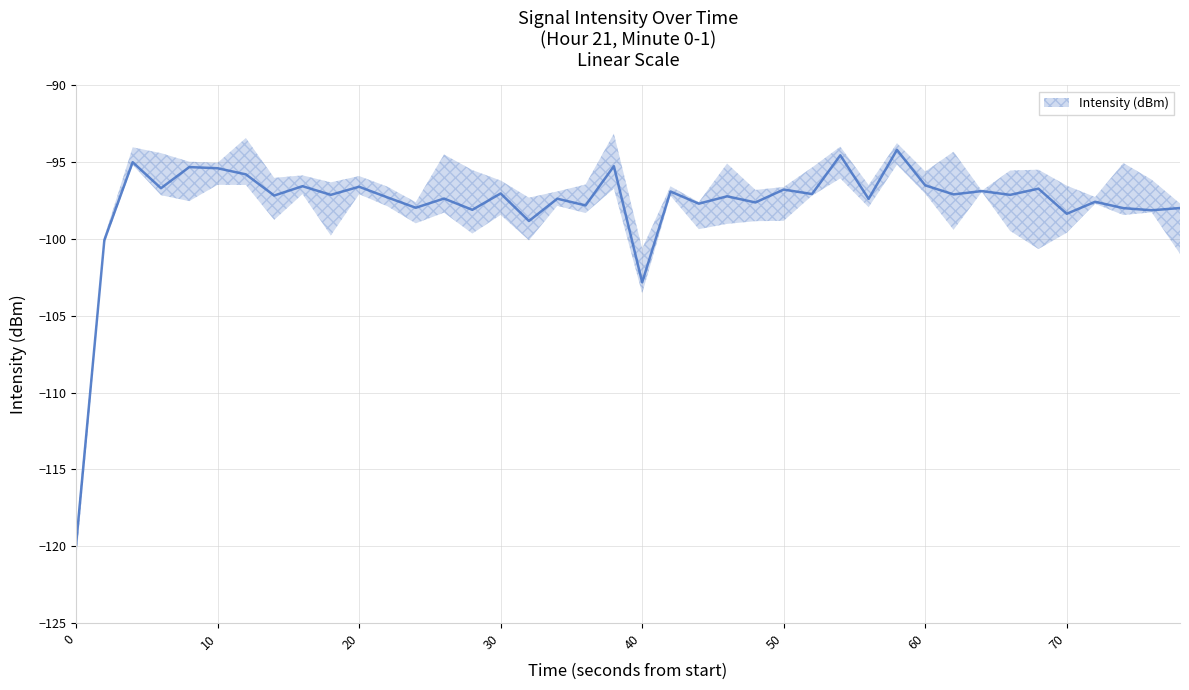

What is the greatest value displayed?

-94.2